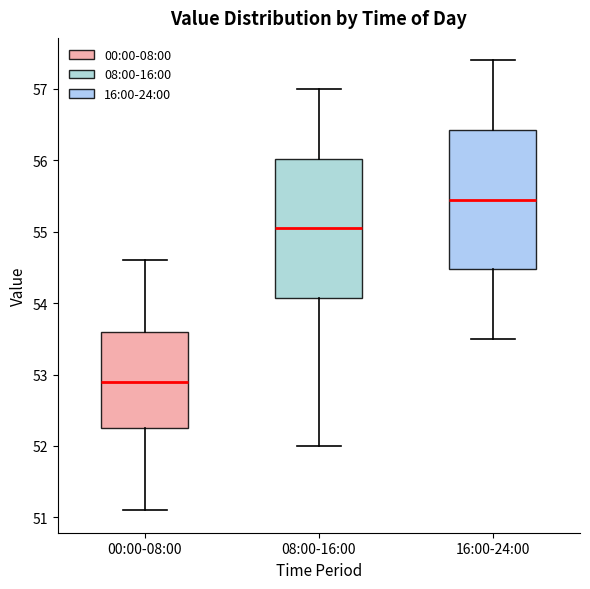

Reading left to right, transcribe this box plot: for each box, give where its median line is, the range the box spans, and where its two whiskers end, as read against the y-axis. The values are not printed on the chart, so give them approximately, as read against the axis.

00:00-08:00: median 52.9, box 52.3 to 53.6, whiskers 51.1 to 54.6
08:00-16:00: median 55.1, box 54.1 to 56.0, whiskers 52.0 to 57.0
16:00-24:00: median 55.5, box 54.5 to 56.4, whiskers 53.5 to 57.4